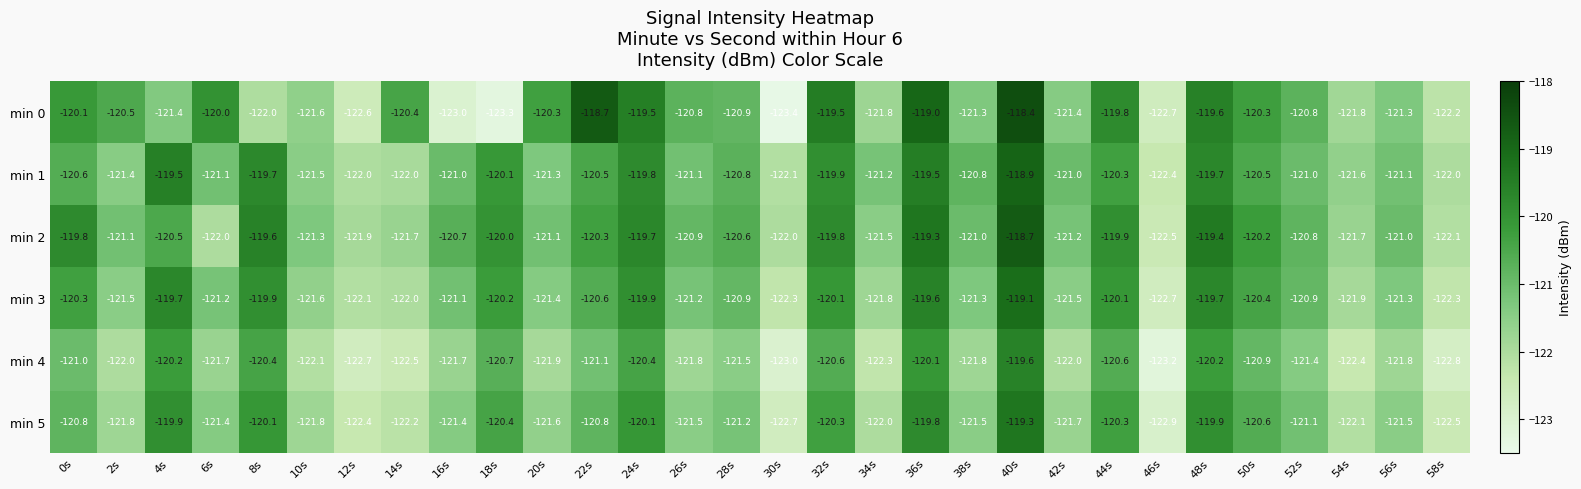

At 36s, list the series in order from smallest to largest.

min 4, min 5, min 3, min 1, min 2, min 0